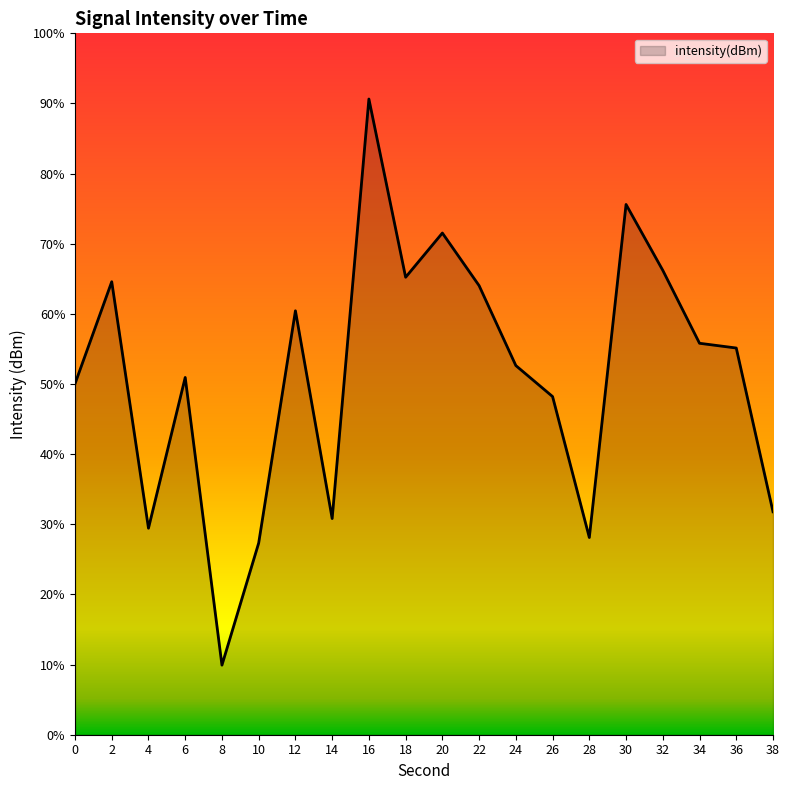

True or false: there are more than 1 points higher than both neighbors.

True